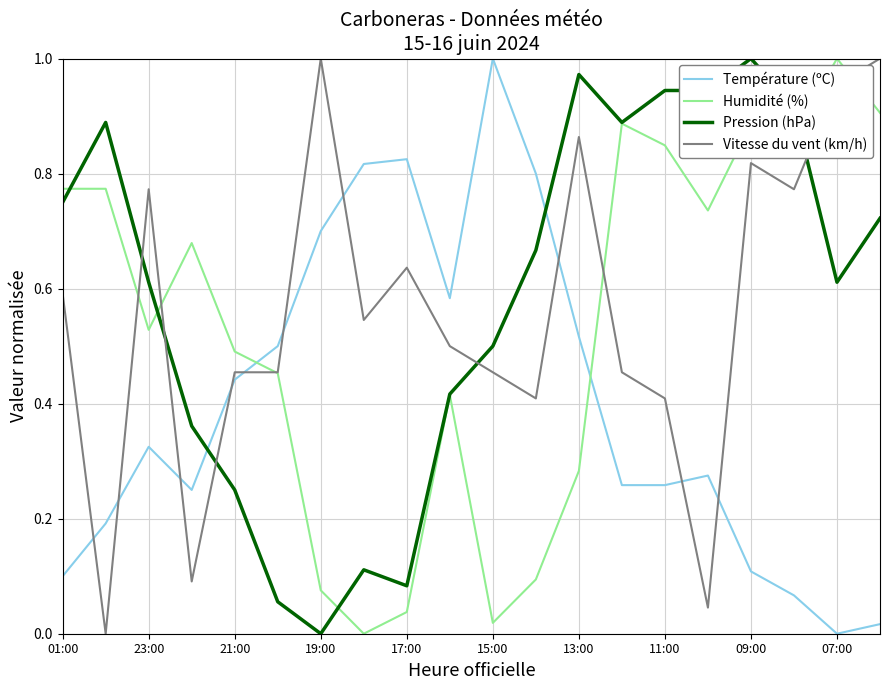

True or false: Pression (hPa) and Température (ºC) intersect in this chart.

True